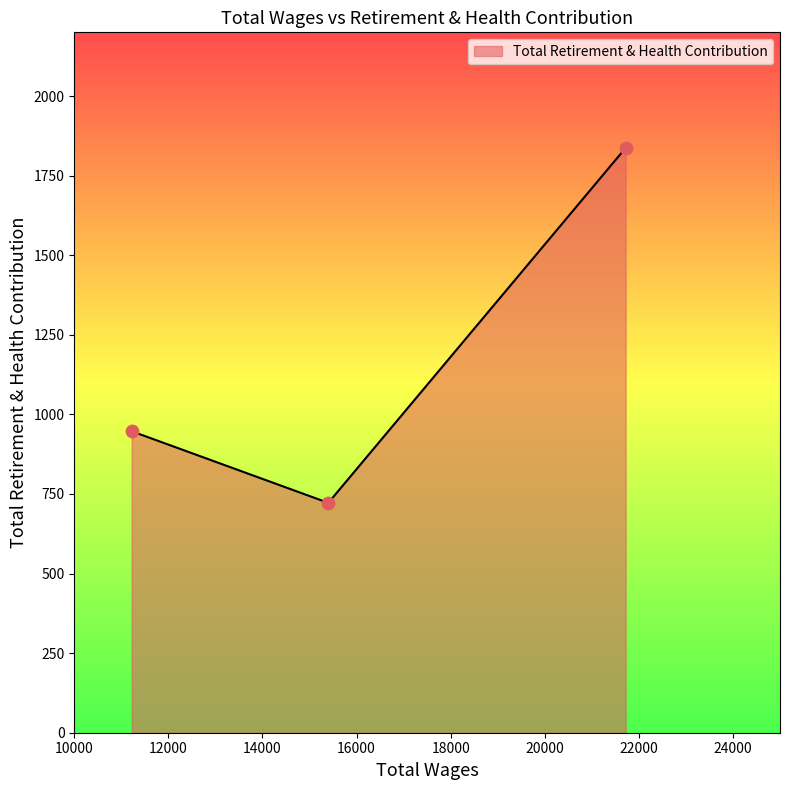

What is the smallest value displayed?

722